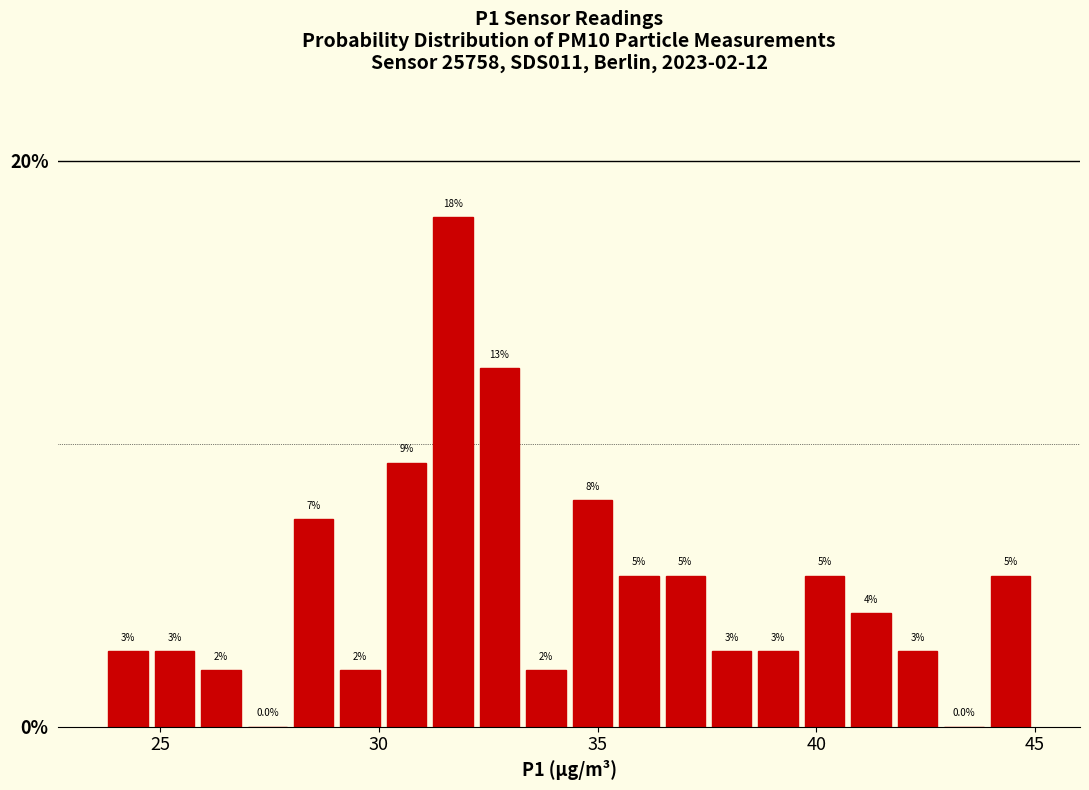

Read against the x-axis, roughly where is the centre of the tallest bar?

31.5